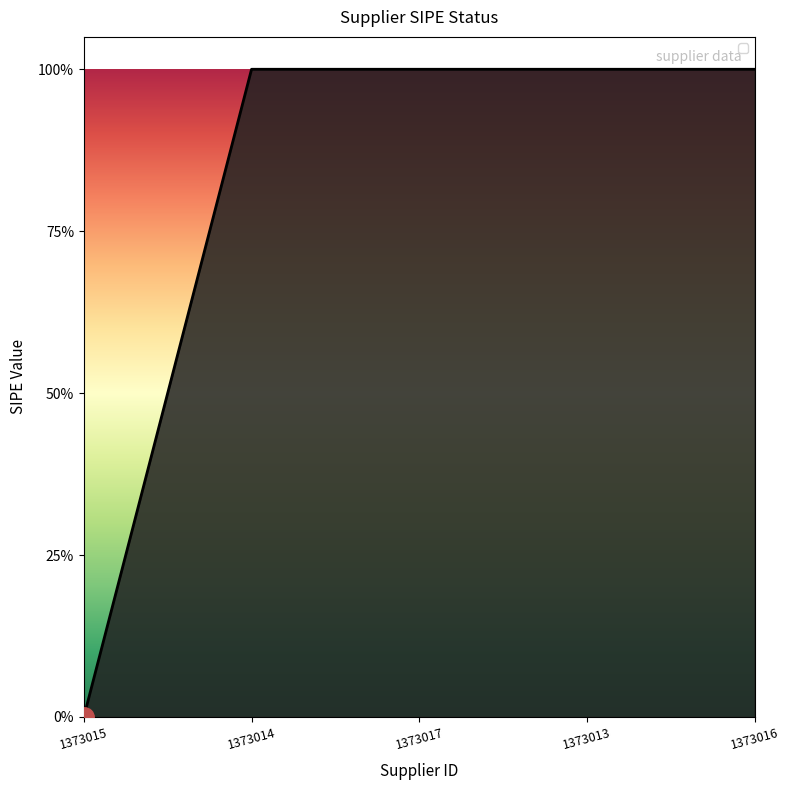

Is this an area chart (filled region under the line)?

Yes